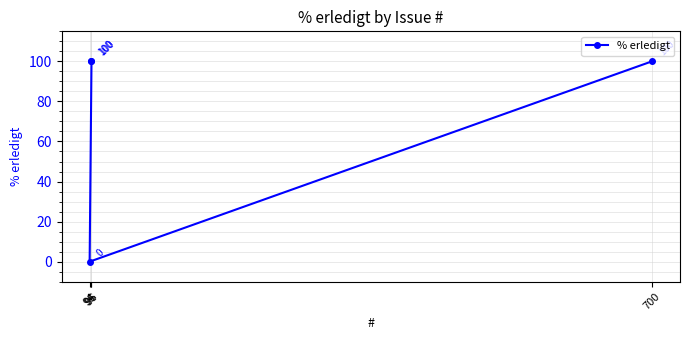

Reading left to right, transcribe all the data shown in this chart.

94=0	95=100	96=100	700=100